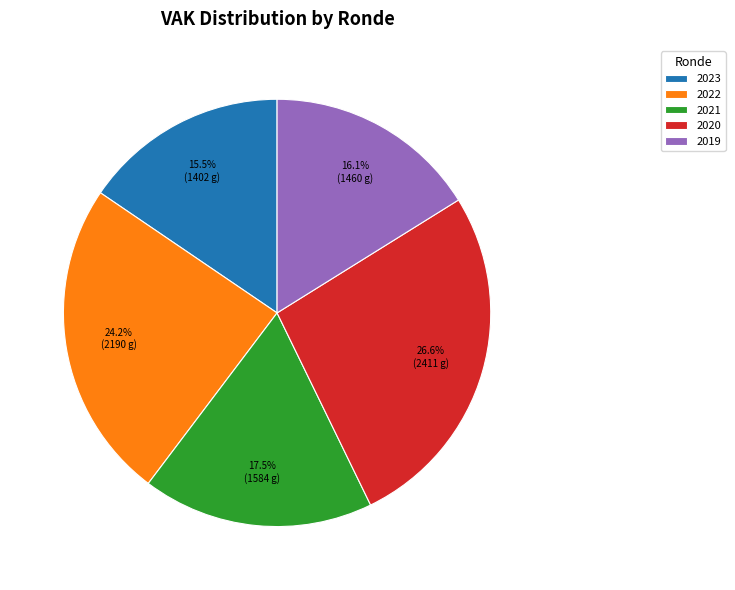

What is the largest slice in the pie chart?

2020